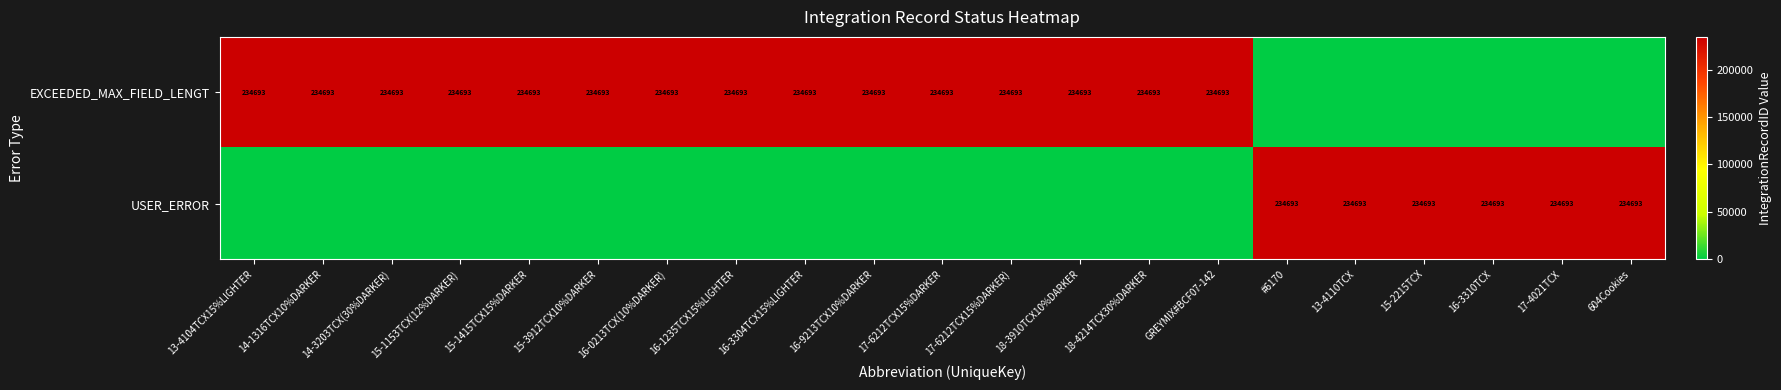

The EXCEEDED_MAX_FIELD_LENGT series shows 234693 at 17-6212TCX15%DARKER). True or false?

True